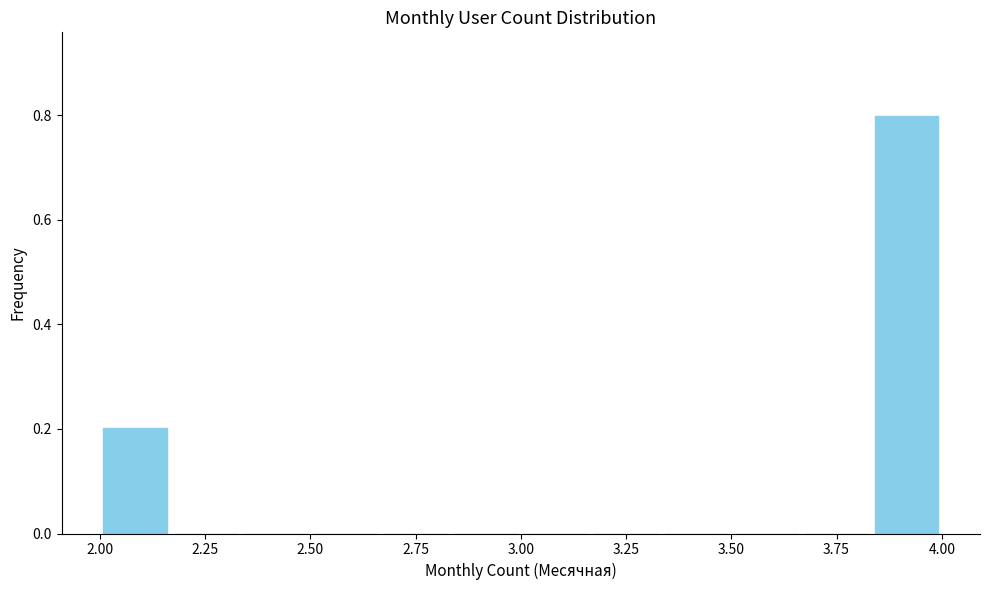

Read against the x-axis, roughly where is the centre of the tallest bar?

3.90